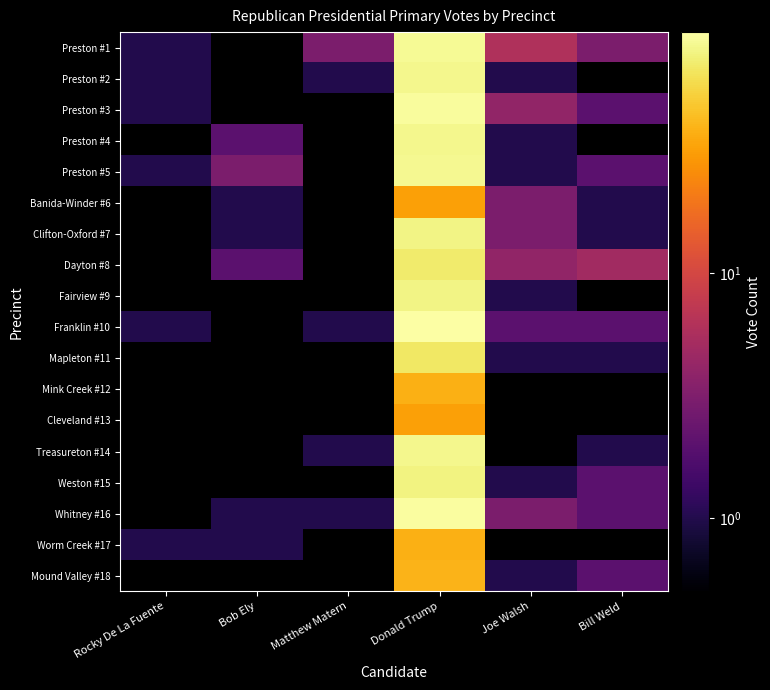

At which category does the chart reach its minimum across all series?

Rocky De La Fuente